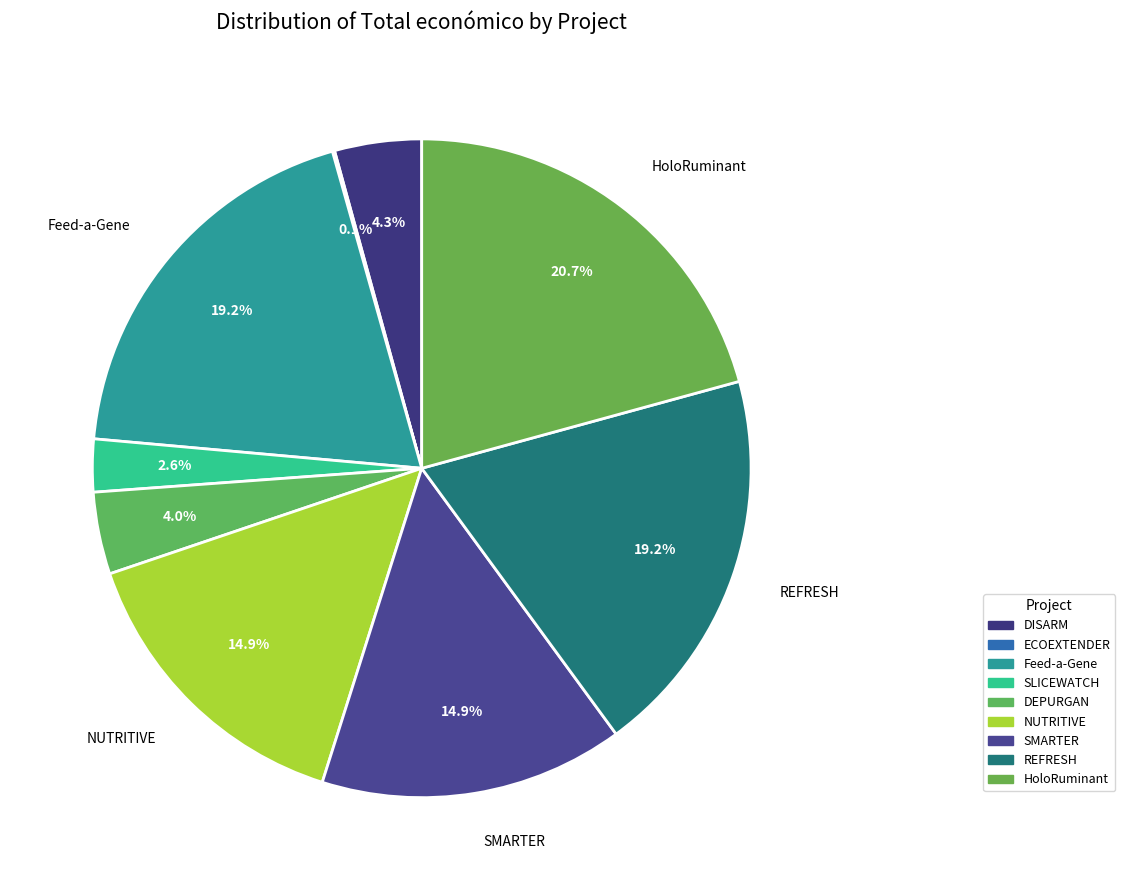

To the nearest percent, what percentage of the pie is NUTRITIVE?

15%